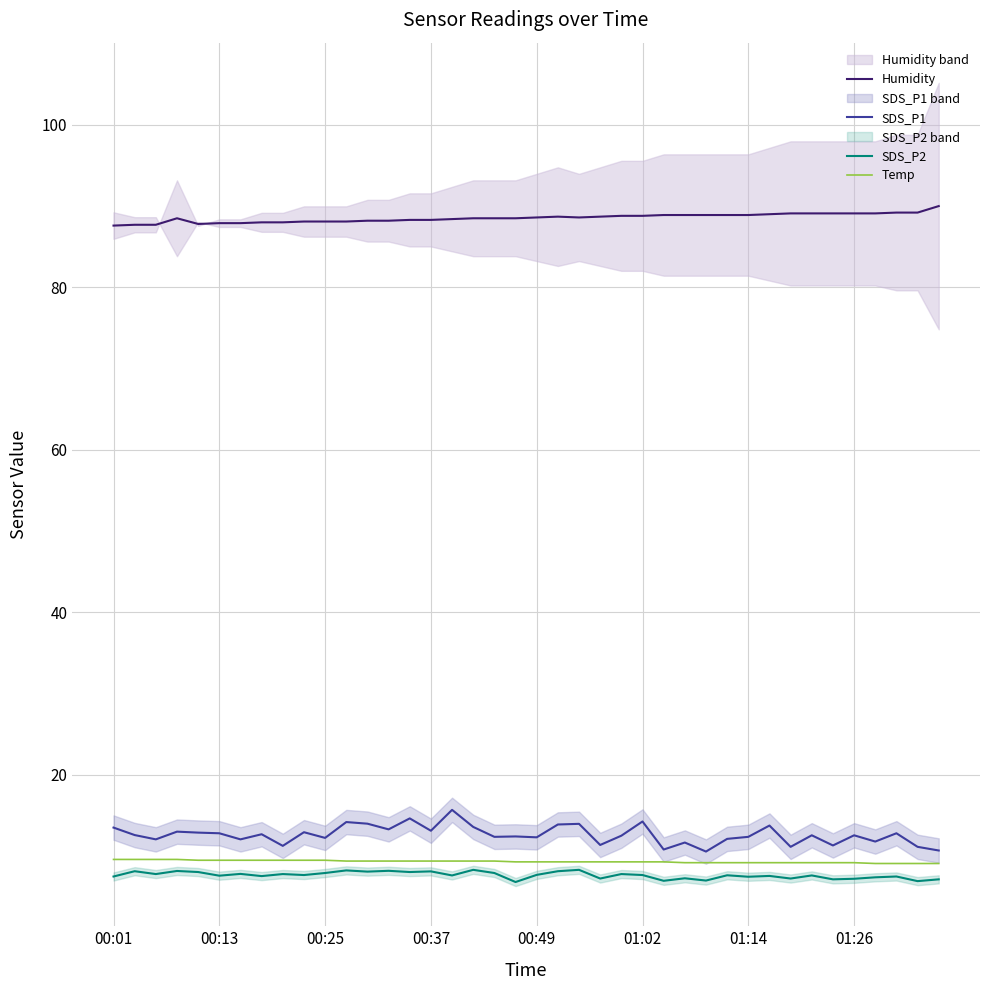

What is the maximum value for Humidity?

90.0